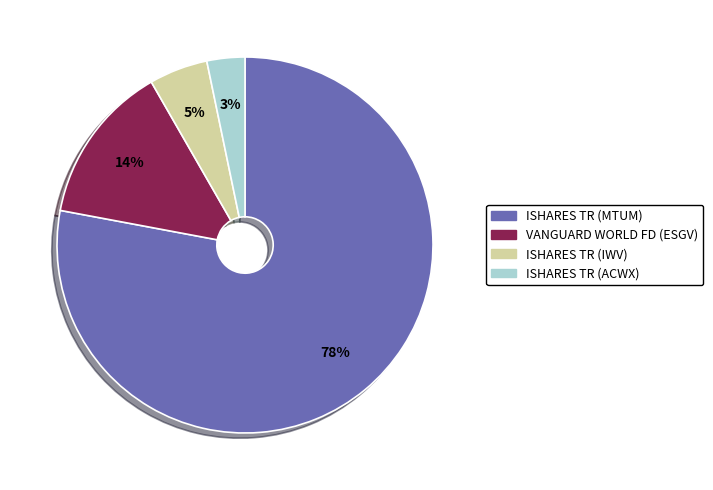

To the nearest percent, what is the difference between the ISHARES TR (IWV) and VANGUARD WORLD FD (ESGV) slice percentages?

9%